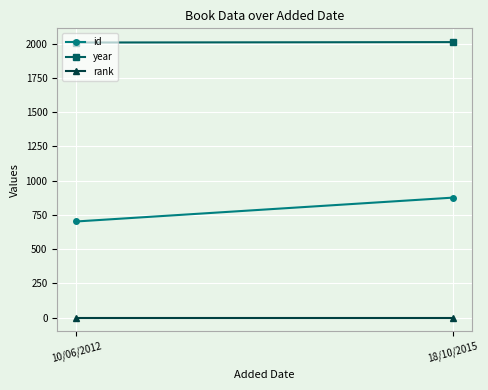

What are all the series names shown in the legend?

id, year, rank